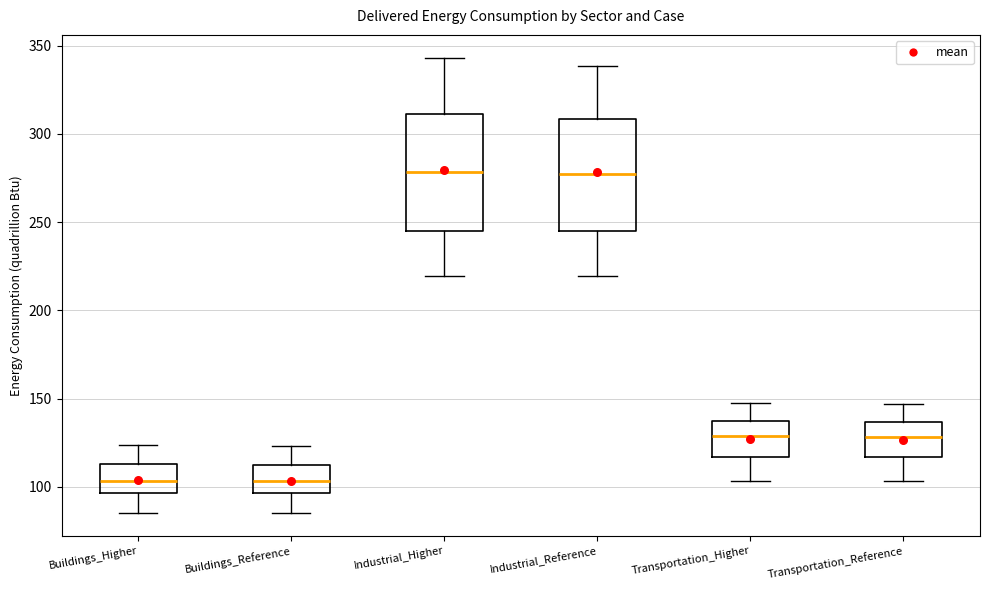

Reading left to right, read every box against the y-axis: the position of its median line, the range the box covers, and the ends of its whiskers. The values are not printed on the chart, so give them approximately, as read against the axis.

Buildings_Higher: median 105, box 95 to 115, whiskers 85 to 125
Buildings_Reference: median 105, box 95 to 110, whiskers 85 to 125
Industrial_Higher: median 280, box 245 to 310, whiskers 220 to 345
Industrial_Reference: median 275, box 245 to 310, whiskers 220 to 340
Transportation_Higher: median 130, box 115 to 135, whiskers 105 to 145
Transportation_Reference: median 130, box 115 to 135, whiskers 105 to 145